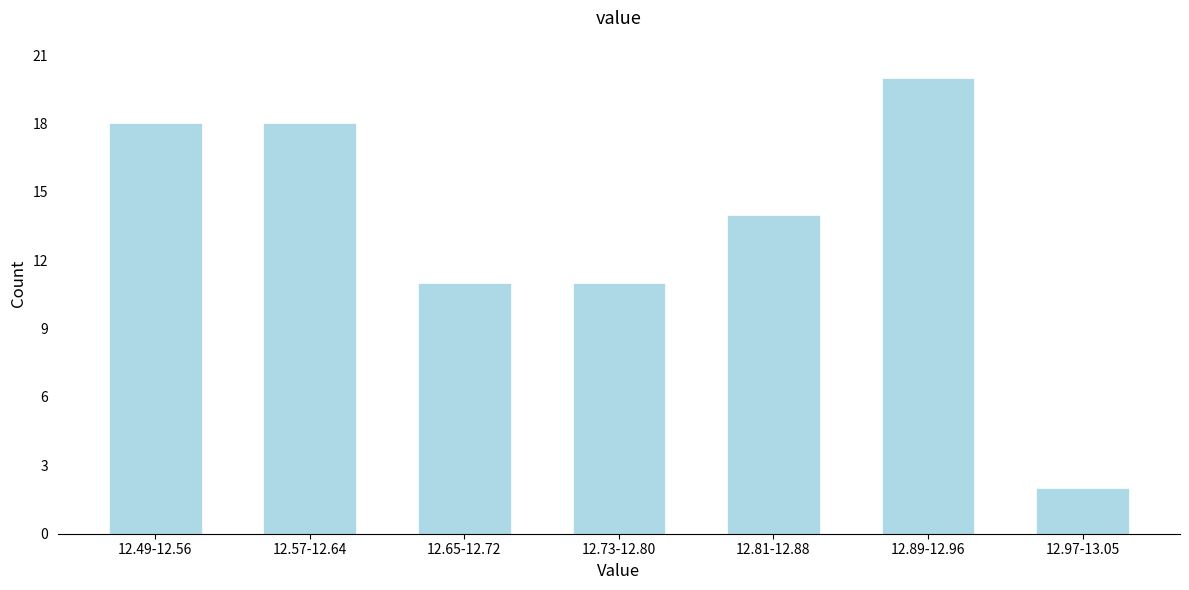

Reading left to right, extract all data points from this chart.

18	18	11	11	14	20	2